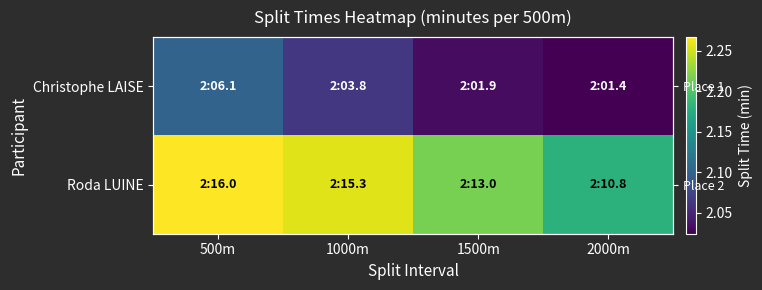

How many categories are shown in the chart?

4